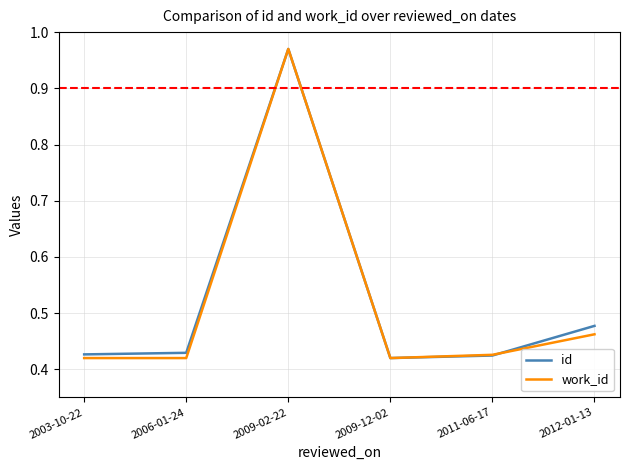

Does the chart display data point markers on the line(s)?

No